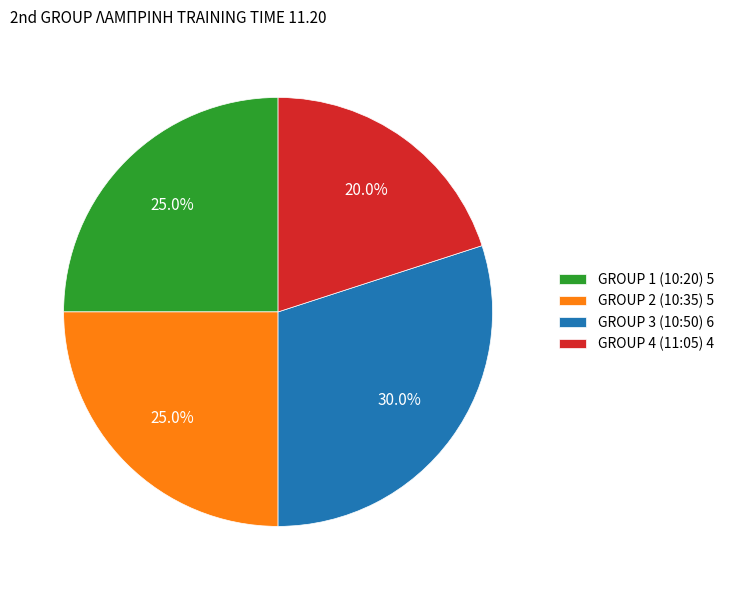

Is there a majority slice in this chart?

No